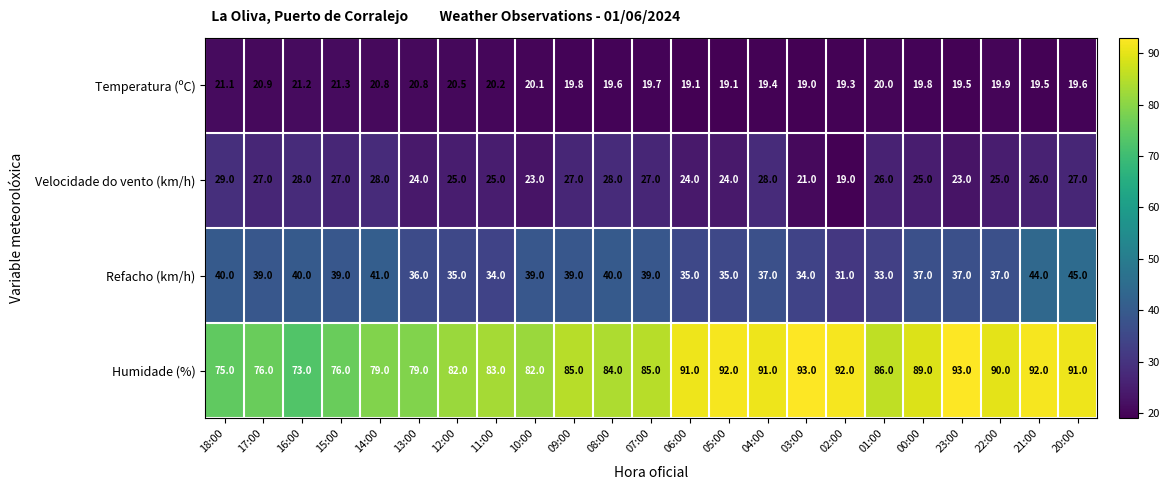

What is the sum of all Refacho (km/h) values?

866.0